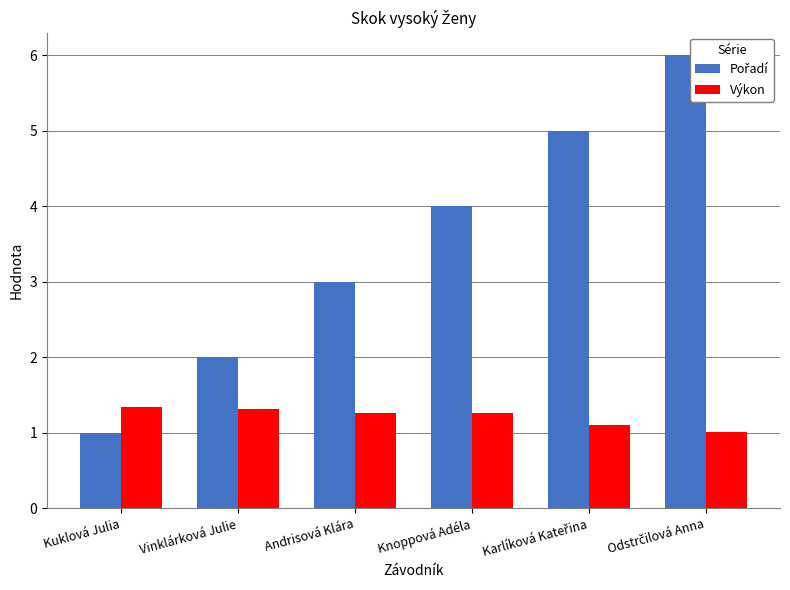

Rank the categories by Pořadí value from lowest to highest.

Kuklová Julia, Vinklárková Julie, Andrisová Klára, Knoppová Adéla, Karlíková Kateřina, Odstrčilová Anna